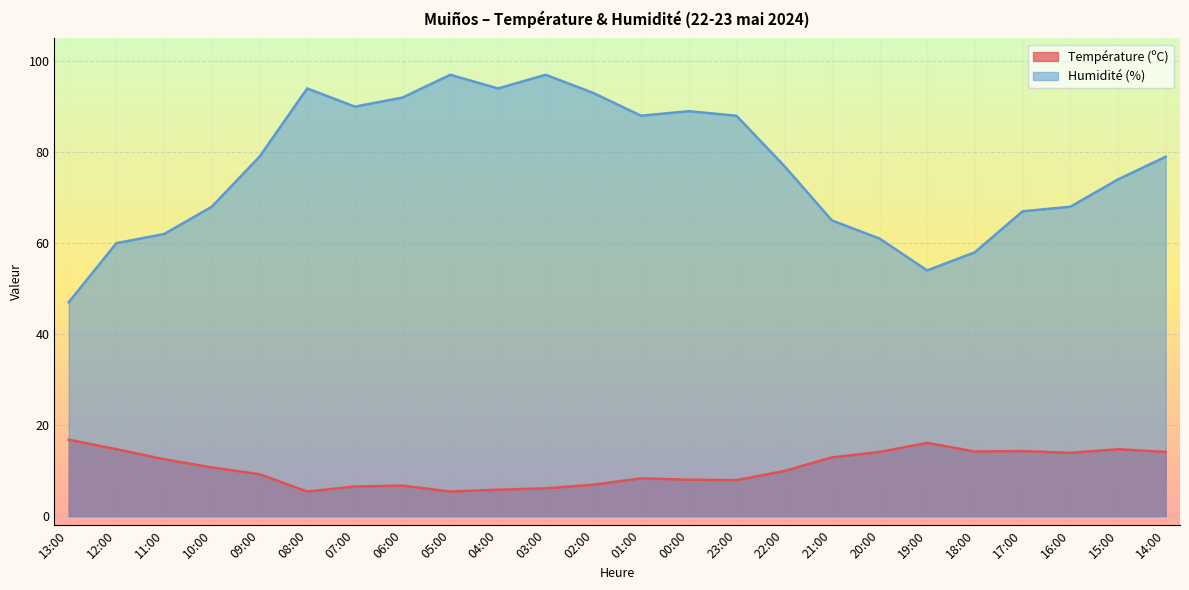

Reading left to right, extract all data points from this chart.

Température (ºC): 13:00=16.8	12:00=14.7	11:00=12.5	10:00=10.7	09:00=9.2	08:00=5.4	07:00=6.5	06:00=6.7	05:00=5.4	04:00=5.8	03:00=6.1	02:00=6.9	01:00=8.3	00:00=8.0	23:00=7.9	22:00=9.9	21:00=12.9	20:00=14.1	19:00=16.1	18:00=14.2	17:00=14.3	16:00=13.9	15:00=14.7	14:00=14.1
Humidité (%): 13:00=47.0	12:00=60.0	11:00=62.0	10:00=68.0	09:00=79.0	08:00=94.0	07:00=90.0	06:00=92.0	05:00=97.0	04:00=94.0	03:00=97.0	02:00=93.0	01:00=88.0	00:00=89.0	23:00=88.0	22:00=77.0	21:00=65.0	20:00=61.0	19:00=54.0	18:00=58.0	17:00=67.0	16:00=68.0	15:00=74.0	14:00=79.0